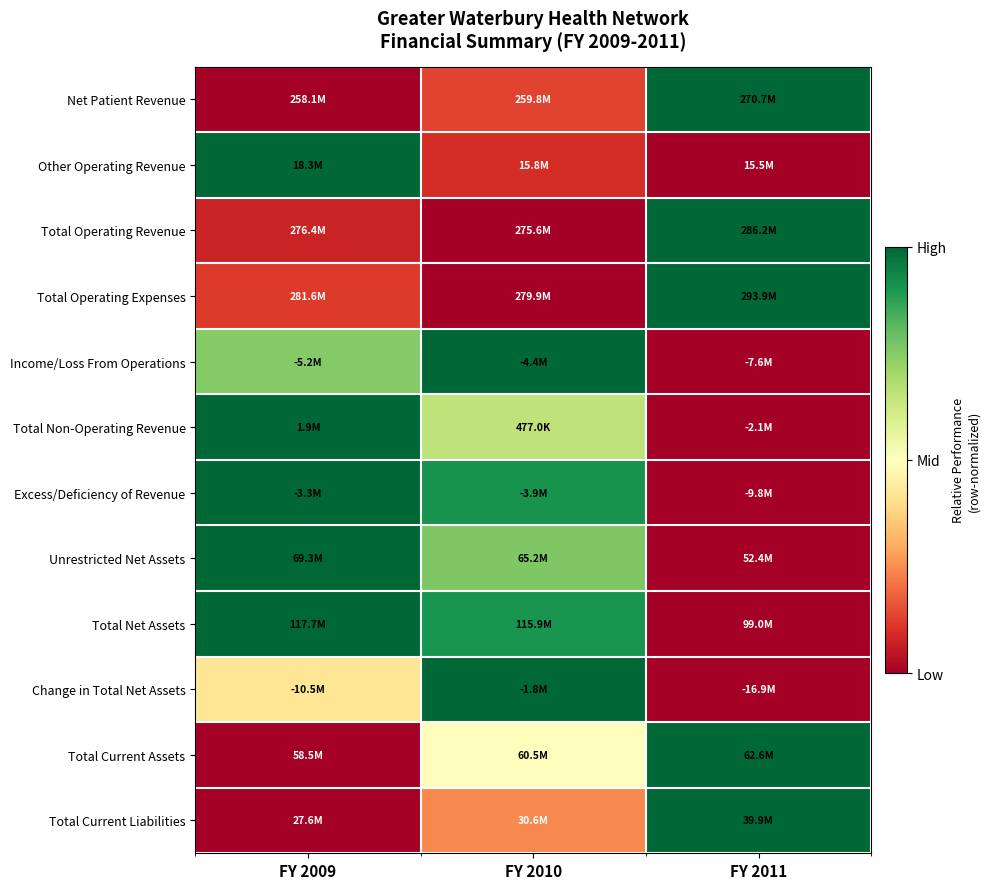

Rank the series at FY 2011 from highest to lowest value.

Net Patient Revenue, Total Operating Revenue, Total Operating Expenses, Total Current Assets, Total Current Liabilities, Other Operating Revenue, Income/Loss From Operations, Total Non-Operating Revenue, Excess/Deficiency of Revenue, Unrestricted Net Assets, Total Net Assets, Change in Total Net Assets